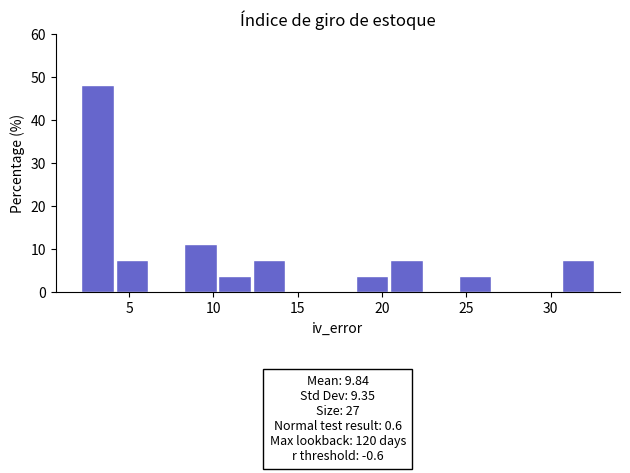

Over which range of the x-axis is the bar tallest?

2.0 to 4.0